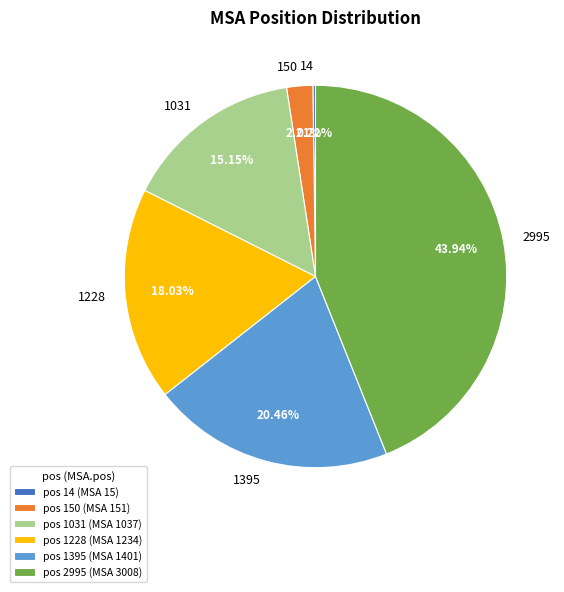

Is there a majority slice in this chart?

No